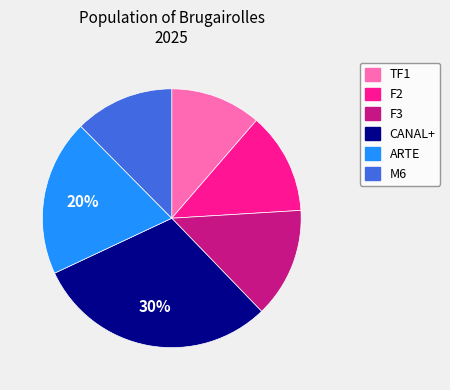

Combined, do ARTE and F3 account for over 50%?

No